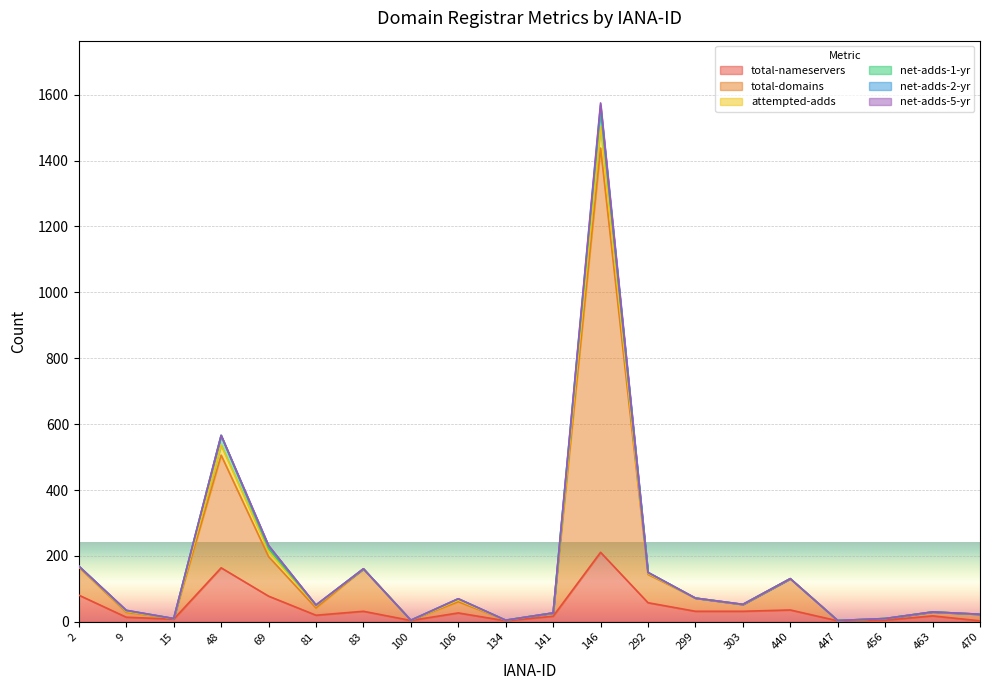

The total-nameservers series shows 81 at 2. True or false?

True